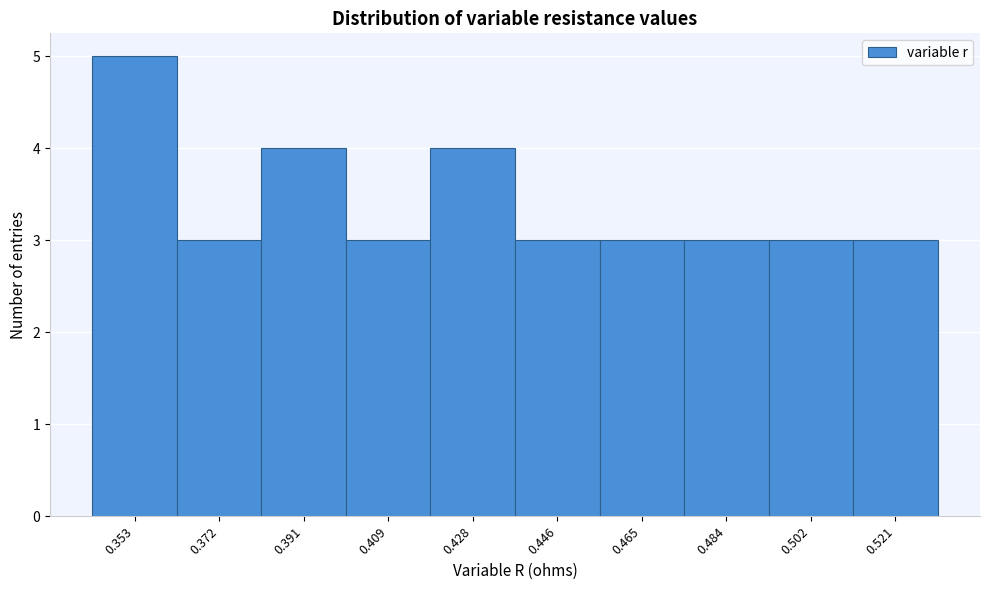

Reading left to right, transcribe this chart: for each bar, give the range it covers on the x-axis and its height. Neither the bar edges nor the heights are printed on the chart, so give them approximately, as read against the axes.

0.344 to 0.362: 5
0.362 to 0.382: 3
0.382 to 0.400: 4
0.400 to 0.418: 3
0.418 to 0.438: 4
0.438 to 0.456: 3
0.456 to 0.474: 3
0.474 to 0.492: 3
0.492 to 0.512: 3
0.512 to 0.530: 3